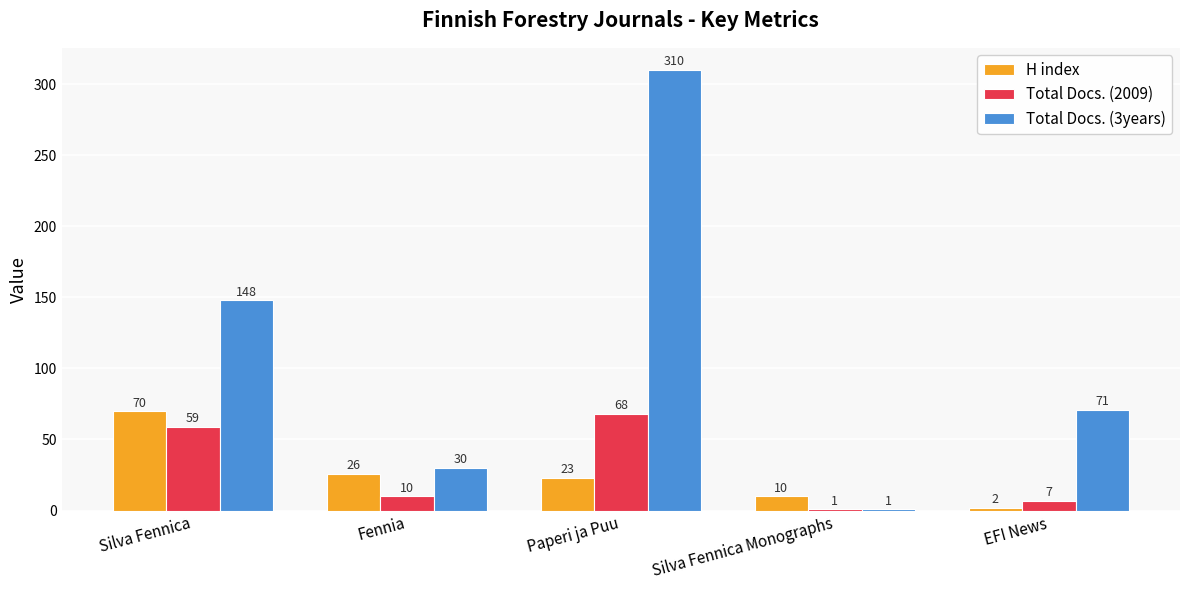

What is the average value of the Total Docs. (2009) series?

29